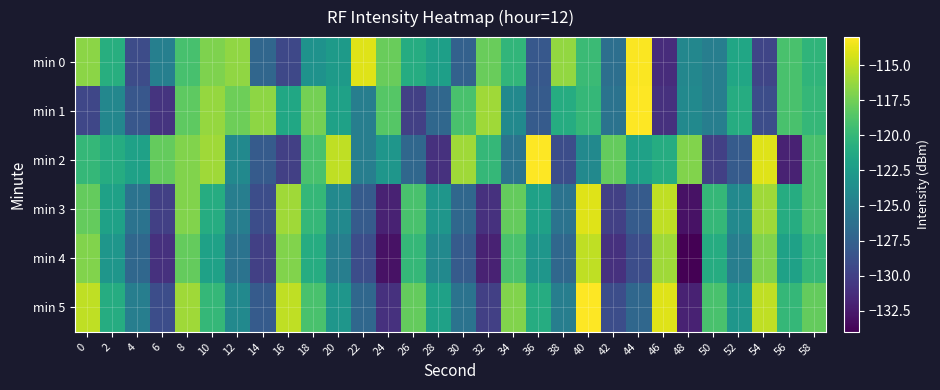

Reading left to right, transcribe all the data shown in this chart.

min 0: 0=-116.7	2=-120.8	4=-129.1	6=-124.9	8=-119.1	10=-117.1	12=-116.5	14=-127.1	16=-129.5	18=-123.3	20=-122.6	22=-114.0	24=-117.8	26=-121.0	28=-122.1	30=-127.5	32=-117.8	34=-120.2	36=-128.2	38=-116.4	40=-119.7	42=-126.4	44=-113.1	46=-131.3	48=-124.3	50=-125.1	52=-121.6	54=-129.6	56=-119.1	58=-120.2
min 1: 0=-129.5	2=-124.3	4=-128.3	6=-130.9	8=-118.2	10=-116.3	12=-117.6	14=-116.5	16=-121.5	18=-117.4	20=-122.0	22=-125.0	24=-118.5	26=-130.0	28=-127.0	30=-119.0	32=-116.0	34=-124.0	36=-128.0	38=-121.0	40=-120.0	42=-126.0	44=-113.0	46=-131.0	48=-124.0	50=-125.0	52=-121.0	54=-129.0	56=-119.0	58=-120.0
min 2: 0=-120.0	2=-121.0	4=-122.0	6=-118.0	8=-117.0	10=-116.0	12=-124.0	14=-128.0	16=-130.0	18=-119.0	20=-115.0	22=-125.0	24=-123.0	26=-127.0	28=-131.0	30=-116.0	32=-120.0	34=-126.0	36=-113.0	38=-129.0	40=-124.0	42=-118.0	44=-122.0	46=-121.0	48=-117.0	50=-130.0	52=-128.0	54=-114.0	56=-132.0	58=-119.0
min 3: 0=-118.0	2=-122.0	4=-126.0	6=-130.0	8=-117.0	10=-121.0	12=-125.0	14=-129.0	16=-116.0	18=-120.0	20=-124.0	22=-128.0	24=-132.0	26=-119.0	28=-123.0	30=-127.0	32=-131.0	34=-118.0	36=-122.0	38=-126.0	40=-114.0	42=-130.0	44=-128.0	46=-115.0	48=-133.0	50=-120.0	52=-124.0	54=-116.0	56=-121.0	58=-119.0
min 4: 0=-117.0	2=-123.0	4=-127.0	6=-131.0	8=-118.0	10=-122.0	12=-126.0	14=-130.0	16=-117.0	18=-121.0	20=-125.0	22=-129.0	24=-133.0	26=-120.0	28=-124.0	30=-128.0	32=-132.0	34=-119.0	36=-123.0	38=-127.0	40=-115.0	42=-131.0	44=-129.0	46=-116.0	48=-134.0	50=-121.0	52=-125.0	54=-117.0	56=-122.0	58=-120.0
min 5: 0=-115.0	2=-121.0	4=-125.0	6=-129.0	8=-116.0	10=-120.0	12=-124.0	14=-128.0	16=-115.0	18=-119.0	20=-123.0	22=-127.0	24=-131.0	26=-118.0	28=-122.0	30=-126.0	32=-130.0	34=-117.0	36=-121.0	38=-125.0	40=-113.0	42=-129.0	44=-127.0	46=-114.0	48=-132.0	50=-119.0	52=-123.0	54=-115.0	56=-120.0	58=-118.0